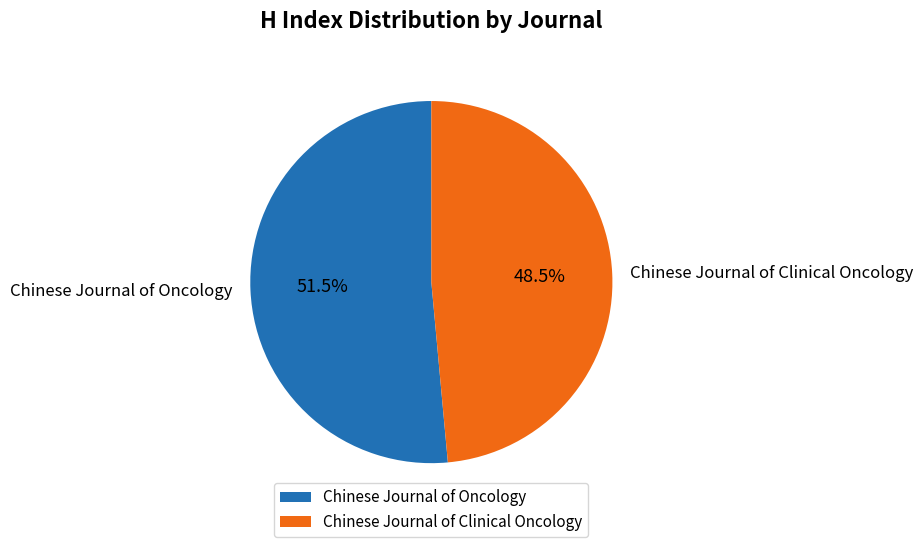

Rank the categories by value from highest to lowest.

Chinese Journal of Oncology, Chinese Journal of Clinical Oncology